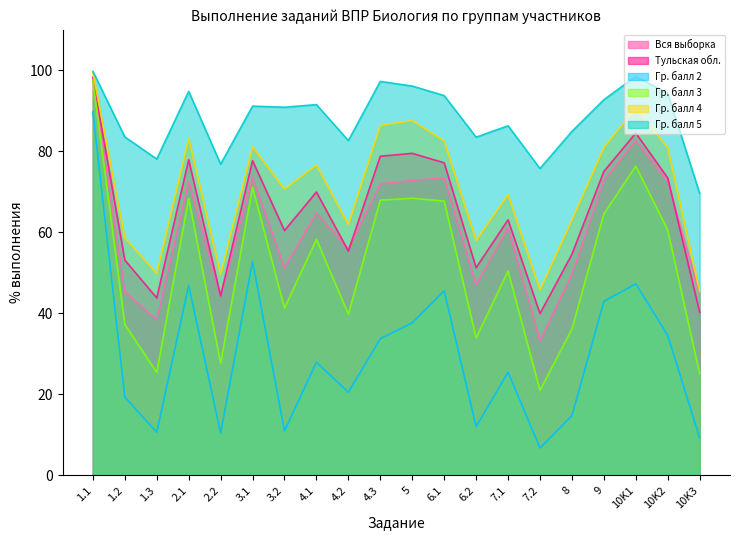

Which has a higher value, 2.1 or 6.1?

6.1